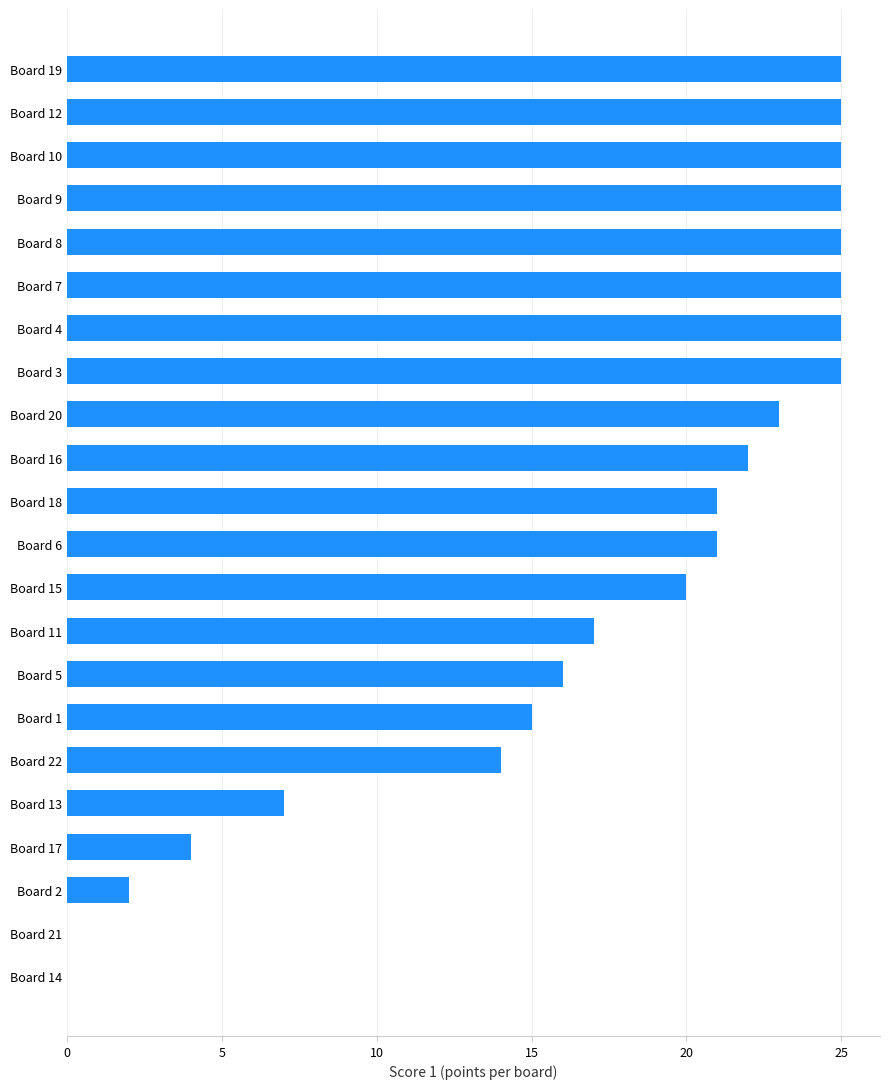

What is the greatest value displayed?

25